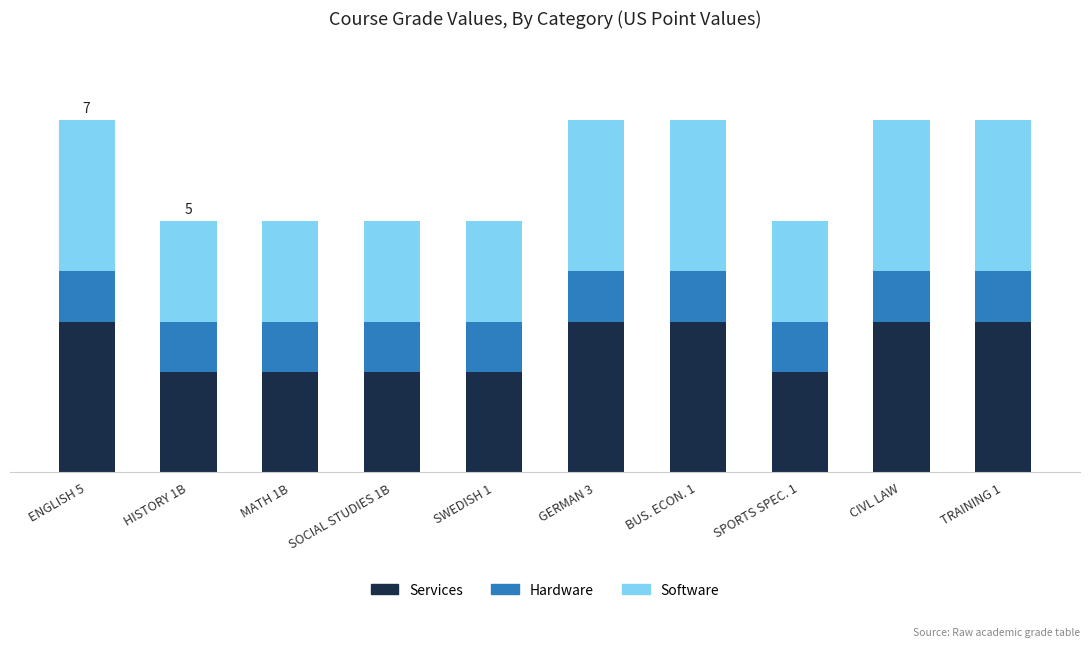

What is the total value across all series at BUS. ECON. 1?

7